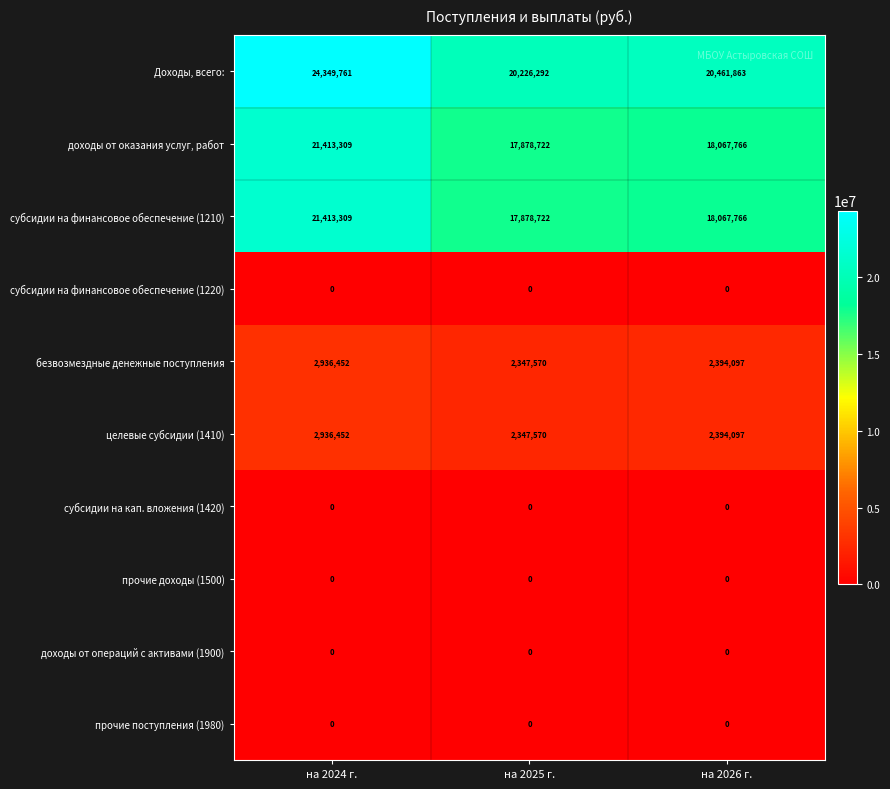

List the labels in order of доходы от оказания услуг, работ value, largest first.

на 2024 г., на 2026 г., на 2025 г.